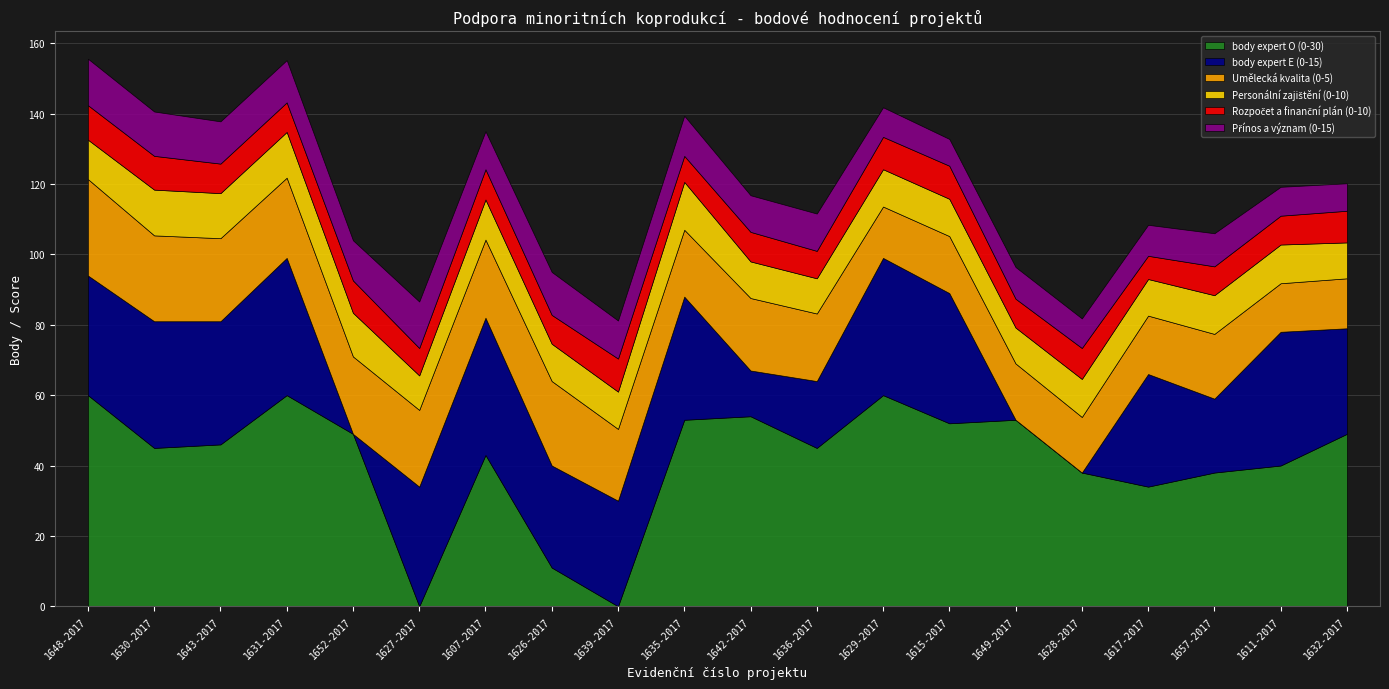

What is the label of the 14th point from the left?

1615-2017